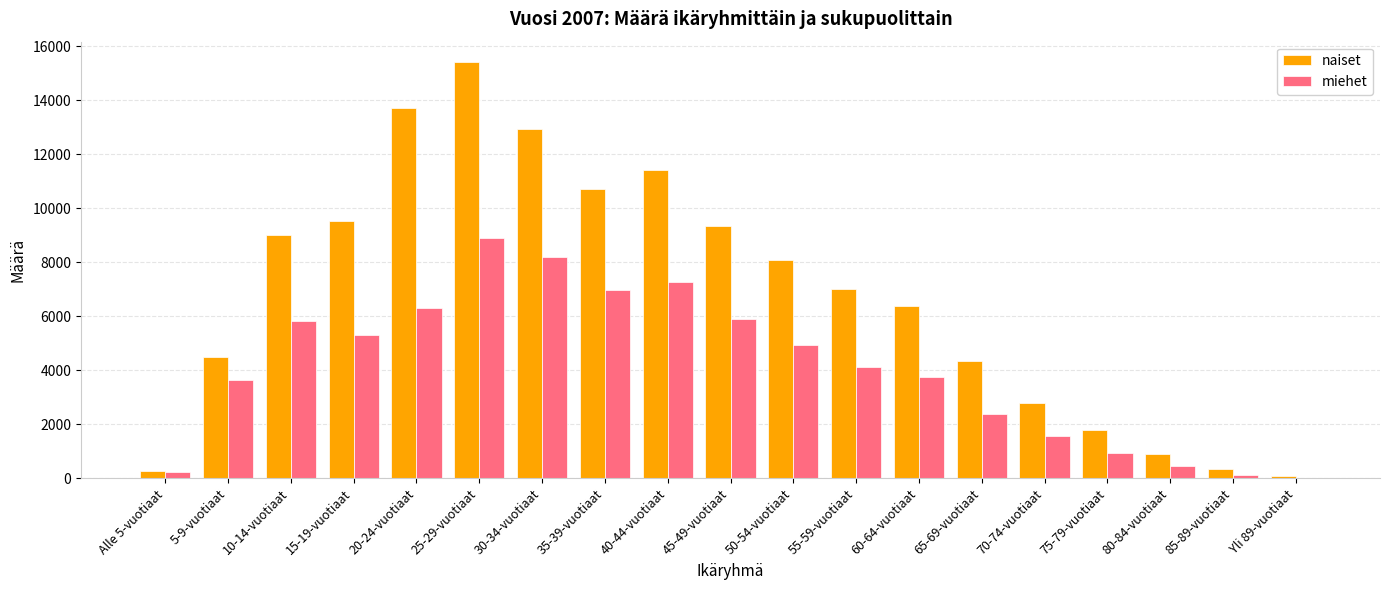

Which series has the largest total across all categories?

naiset